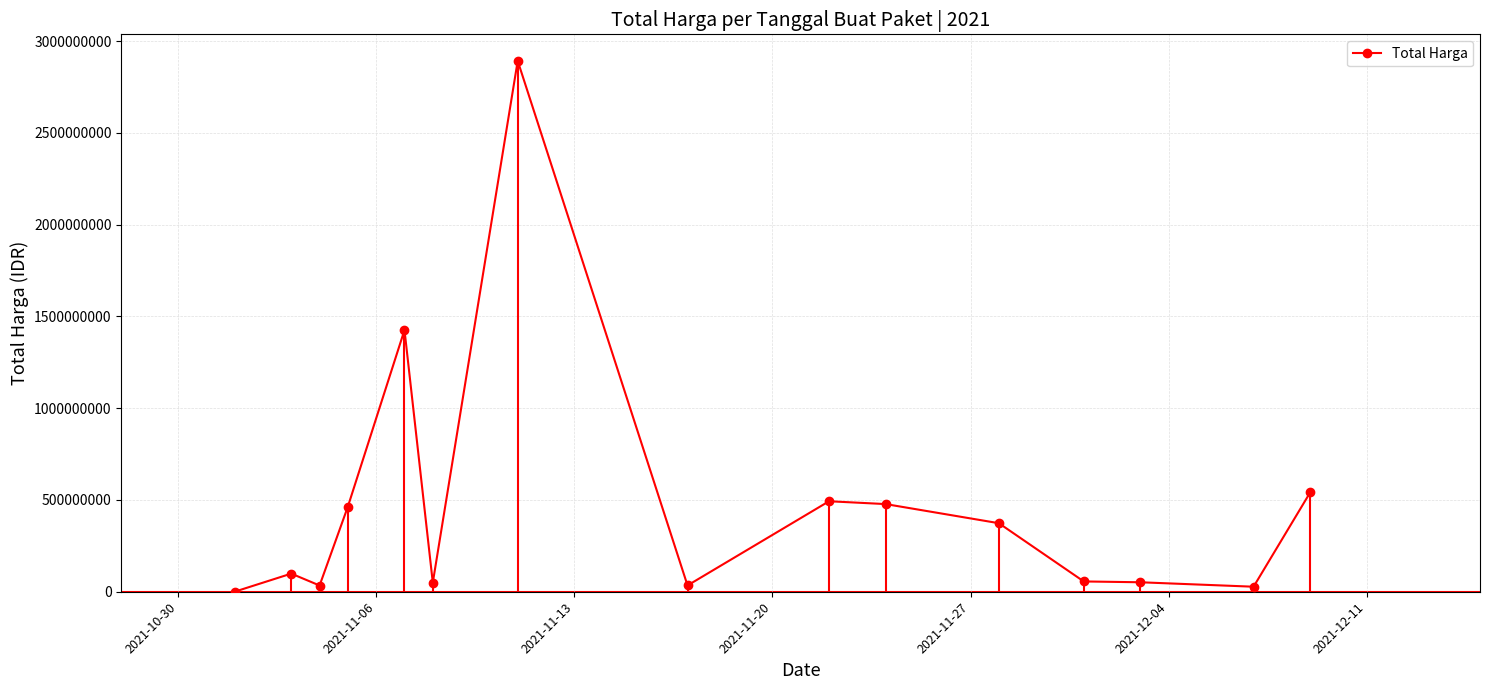

What is the average value?

467957401